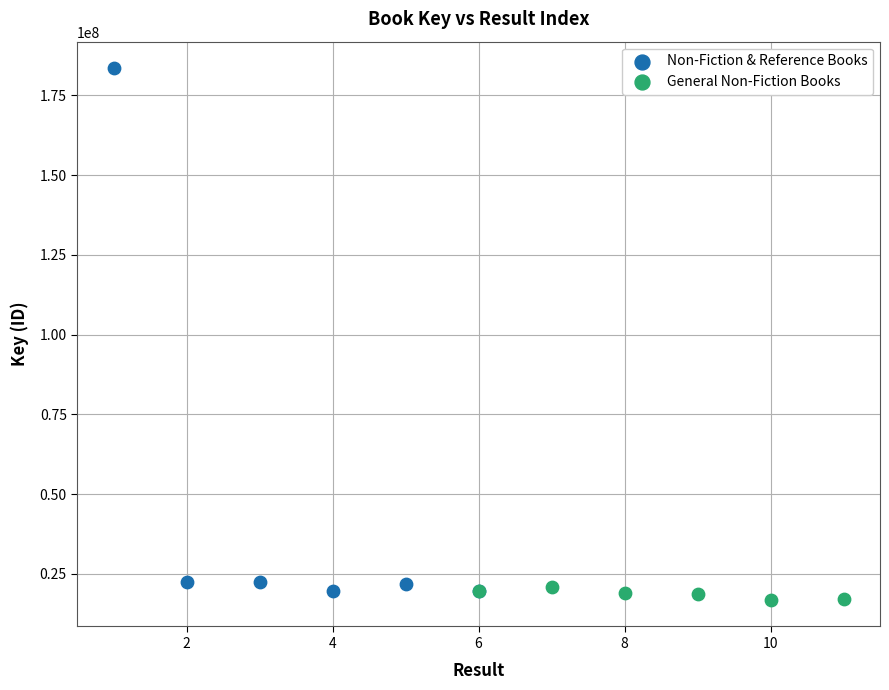

Which series reaches the minimum Y coordinate?

General Non-Fiction Books